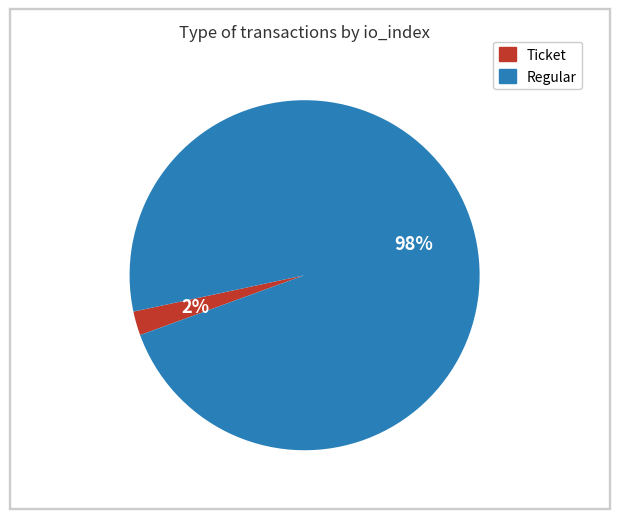

To the nearest percent, what percentage of the pie is Regular?

98%